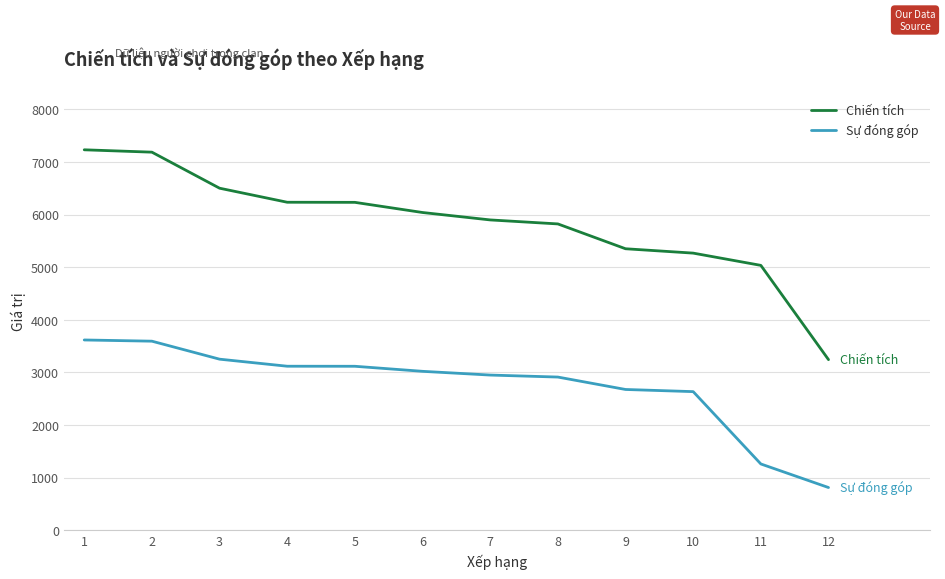

Between 5 and 12, which series saw the biggest shift?

Chiến tích